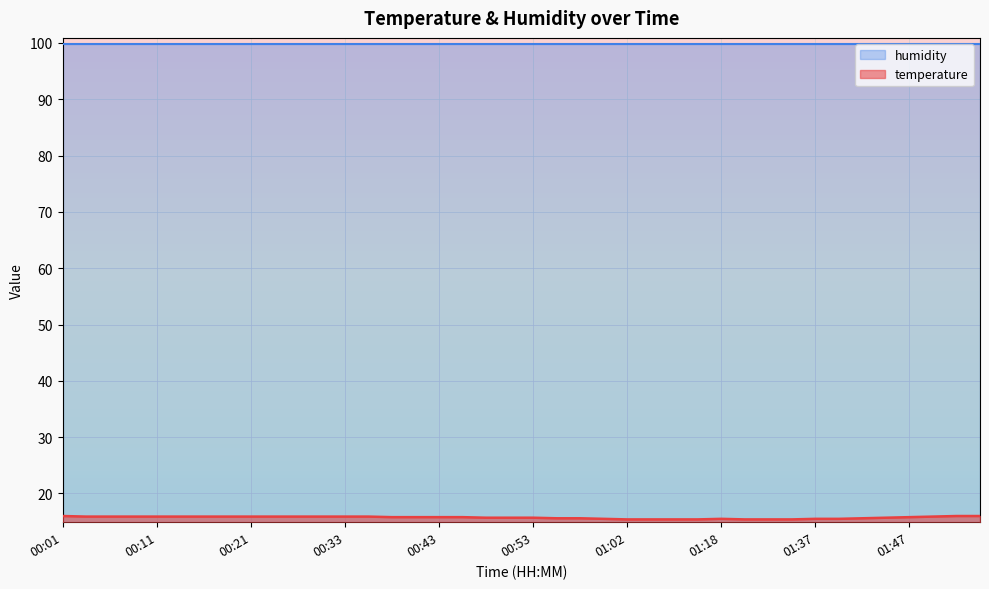

List the labels in order of value, smallest first.

01:02, 01:05, 01:07, 01:10, 01:29, 01:32, 01:35, 01:00, 01:18, 01:37, 01:40, 00:55, 00:58, 01:42, 00:48, 00:50, 00:53, 01:45, 00:38, 00:40, 00:43, 00:45, 01:47, 00:03, 00:06, 00:08, 00:11, 00:13, 00:16, 00:18, 00:21, 00:23, 00:26, 00:28, 00:33, 00:36, 01:50, 00:01, 01:52, 01:55